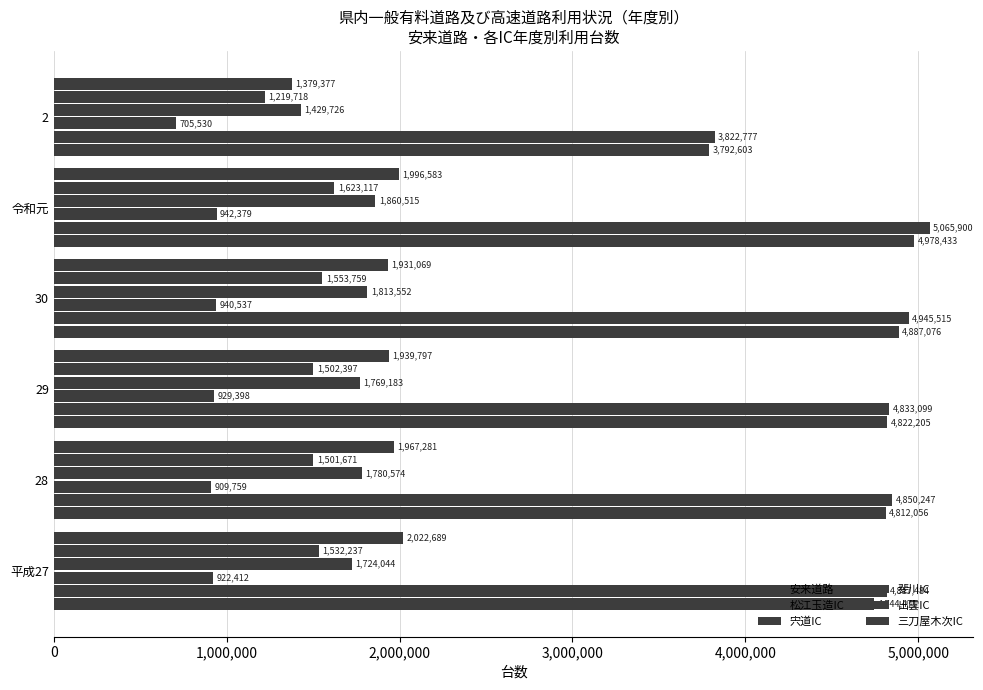

What position from the right is 平成27?

6